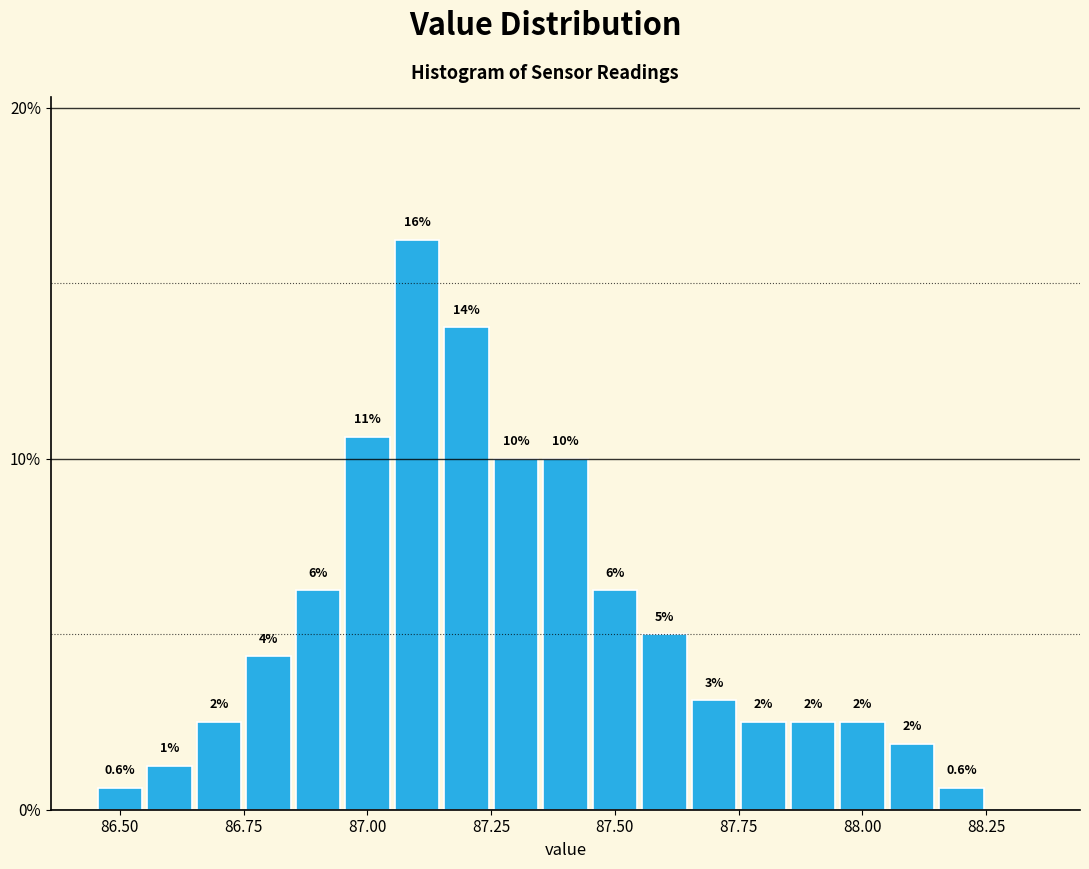

Read against the x-axis, roughly where is the centre of the tallest bar?

87.10